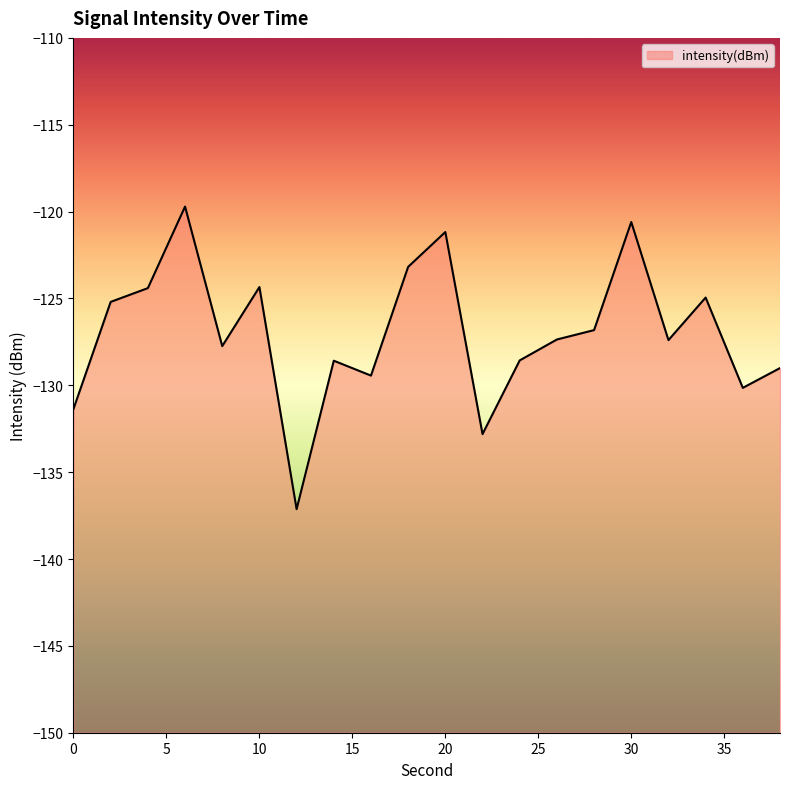

How many points are lower than both their immediate neighbors (excluding endpoints)?

6